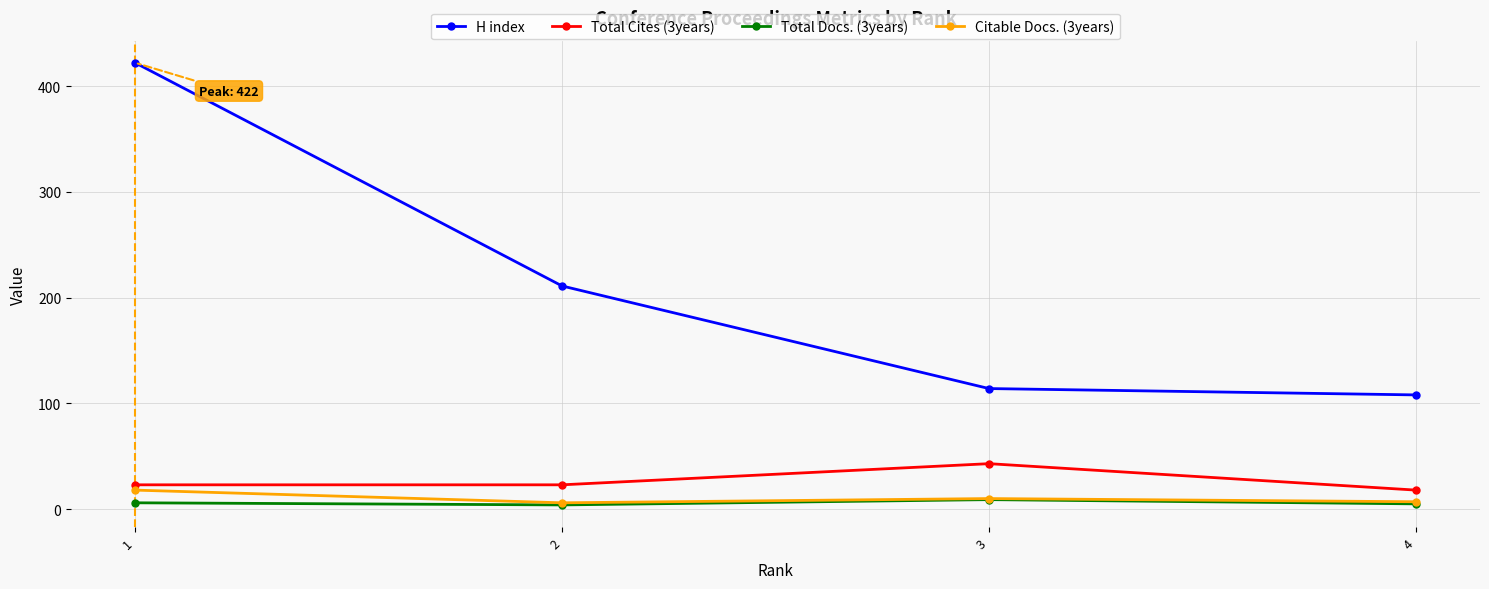

The Citable Docs. (3years) series shows 10 at 3. True or false?

True